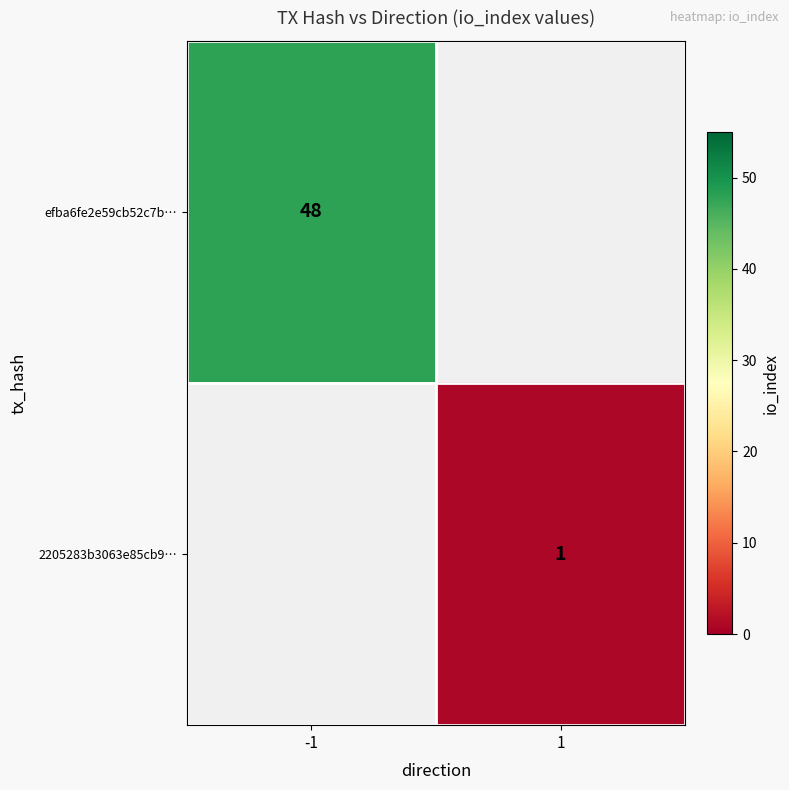

True or false: efba6fe2e59cb52c7b… has a value of 28.6 at -1.

False